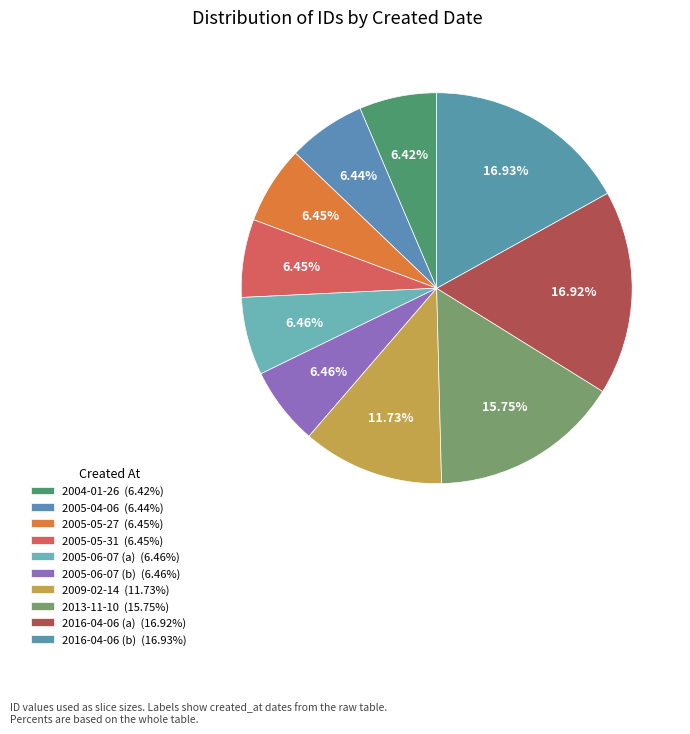

How many slices are in this pie chart?

10